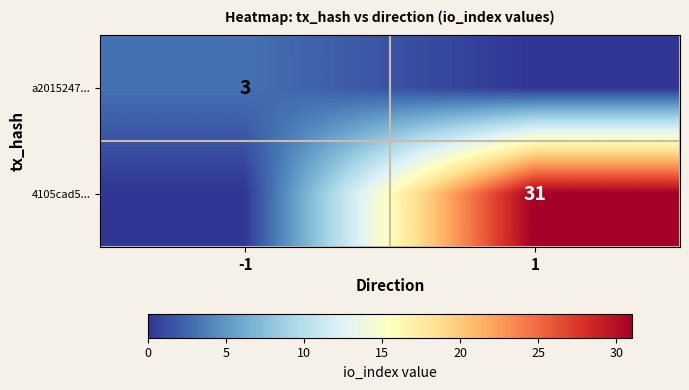

The value of 4105cad5... at 1 is 31. True or false?

True